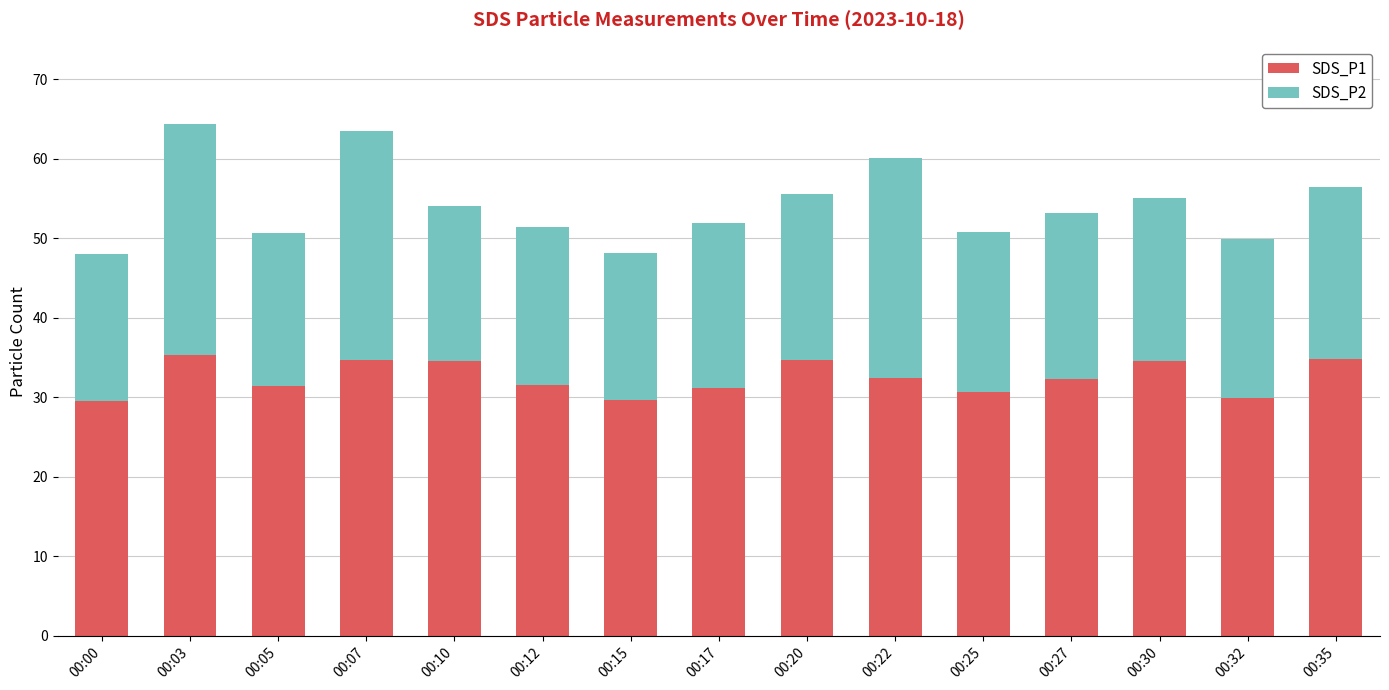

What is the average value of the SDS_P1 series?

32.5